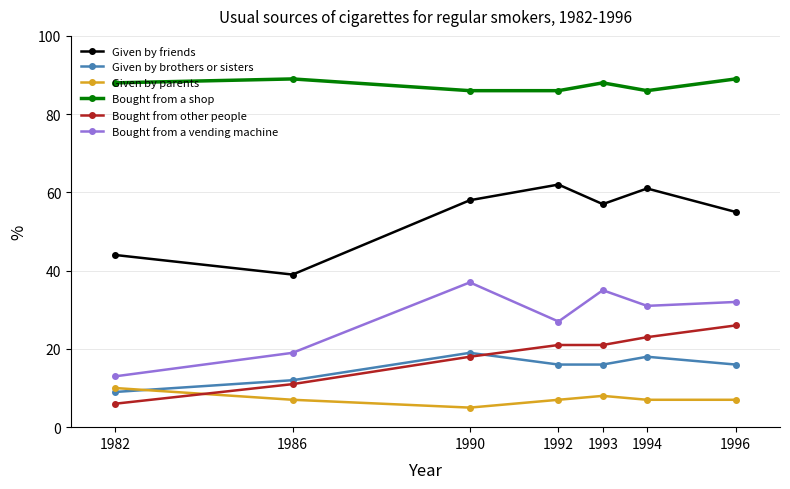

True or false: Given by parents and Bought from a shop cross at least once.

False